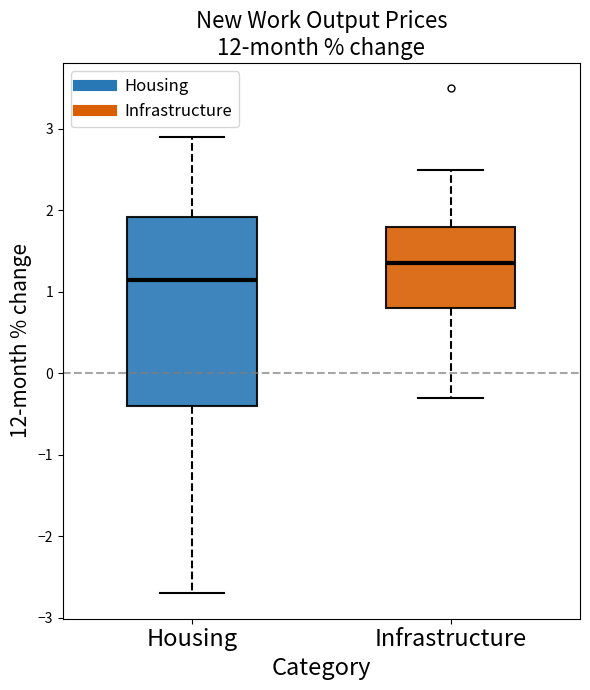

Reading left to right, transcribe this box plot: for each box, give where its median line is, the range the box spans, and where its two whiskers end, as read against the y-axis. The values are not printed on the chart, so give them approximately, as read against the axis.

Housing: median 1.2, box -0.4 to 1.9, whiskers -2.7 to 2.9
Infrastructure: median 1.4, box 0.8 to 1.8, whiskers -0.3 to 2.5